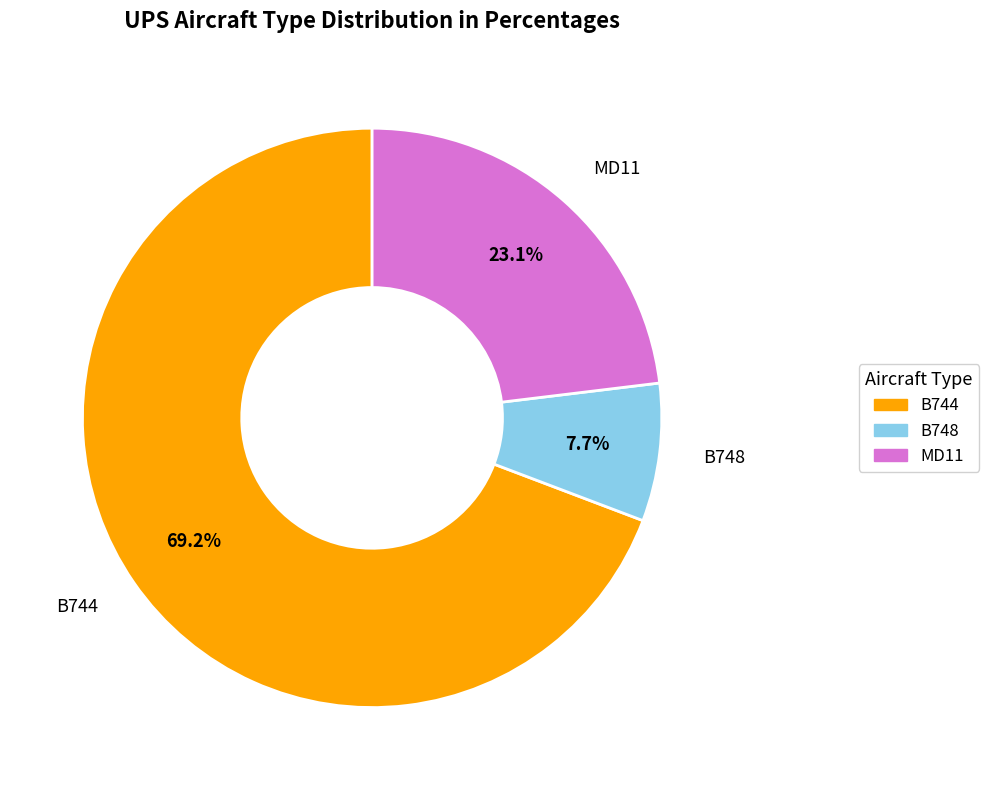

Count the number of slices in the pie.

3